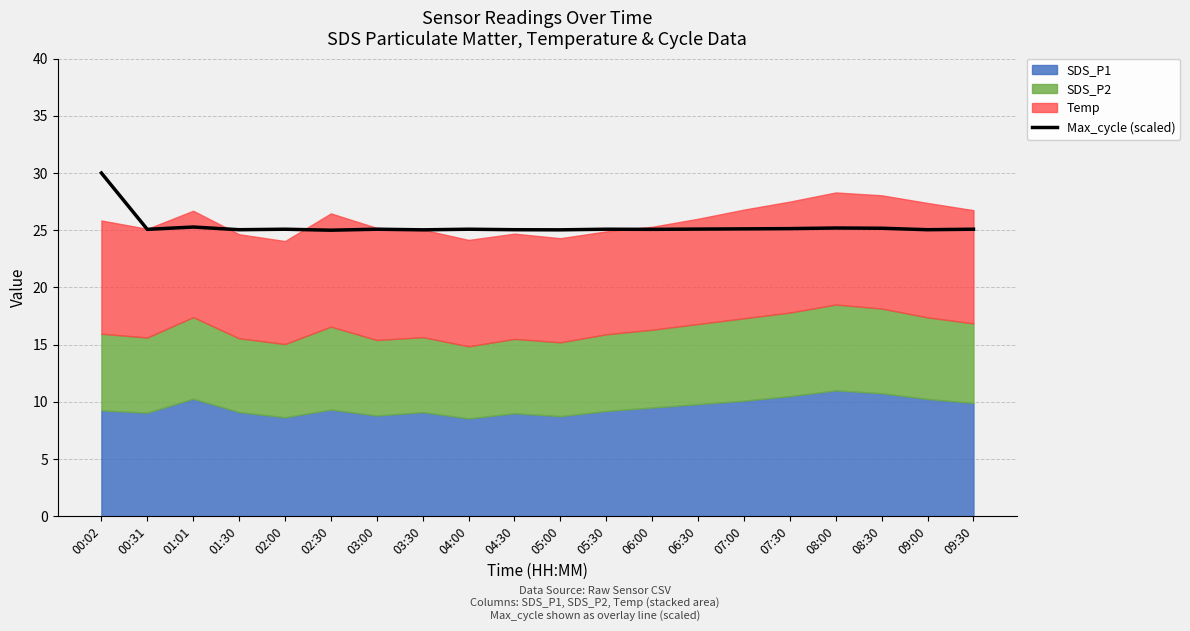

List the labels in order of value, largest first.

00:02, 01:01, 08:00, 08:30, 07:30, 07:00, 06:30, 02:00, 03:00, 04:00, 05:30, 09:30, 00:31, 06:00, 01:30, 04:30, 09:00, 03:30, 05:00, 02:30